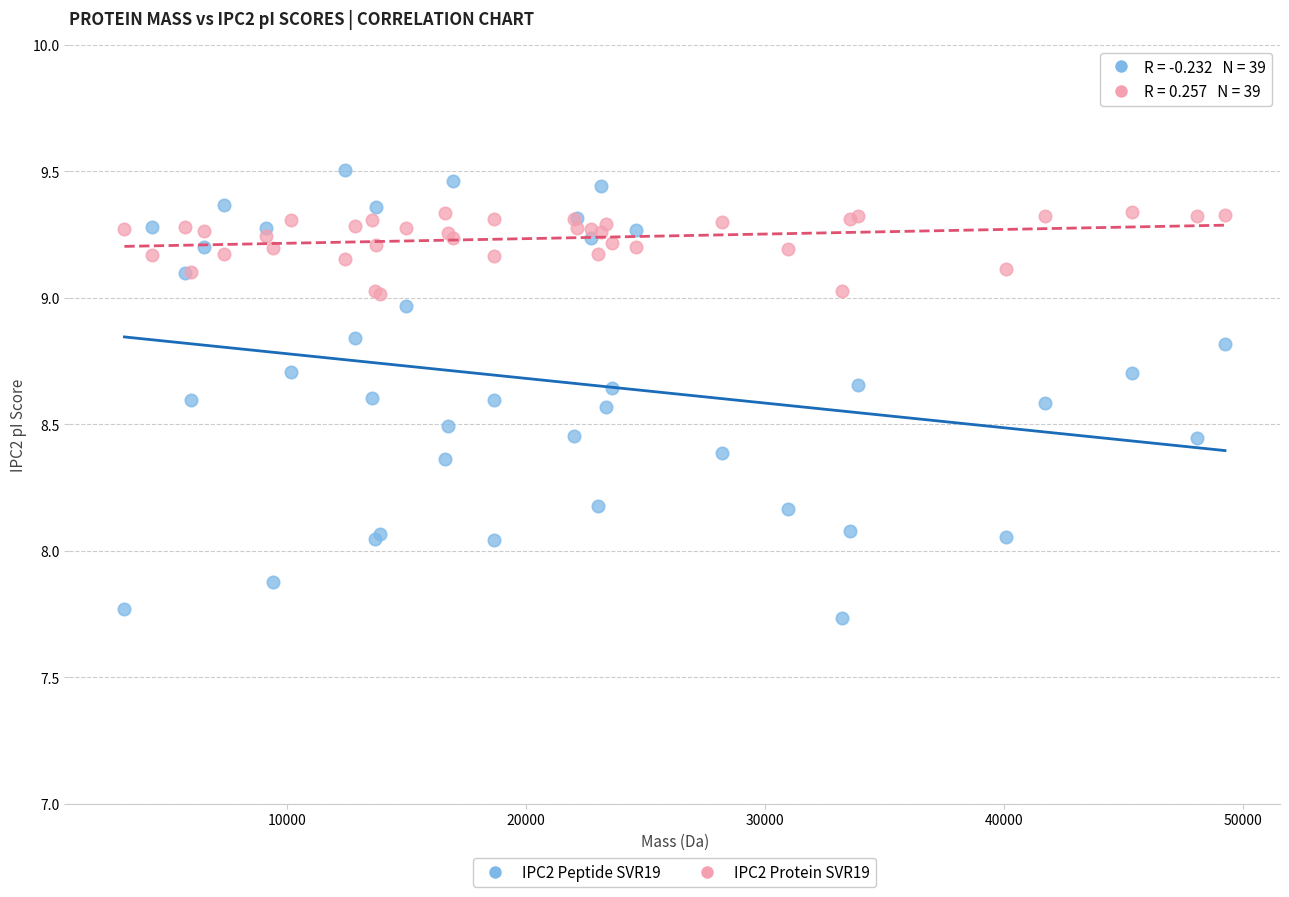

Which series reaches the minimum Y coordinate?

IPC2 Peptide SVR19